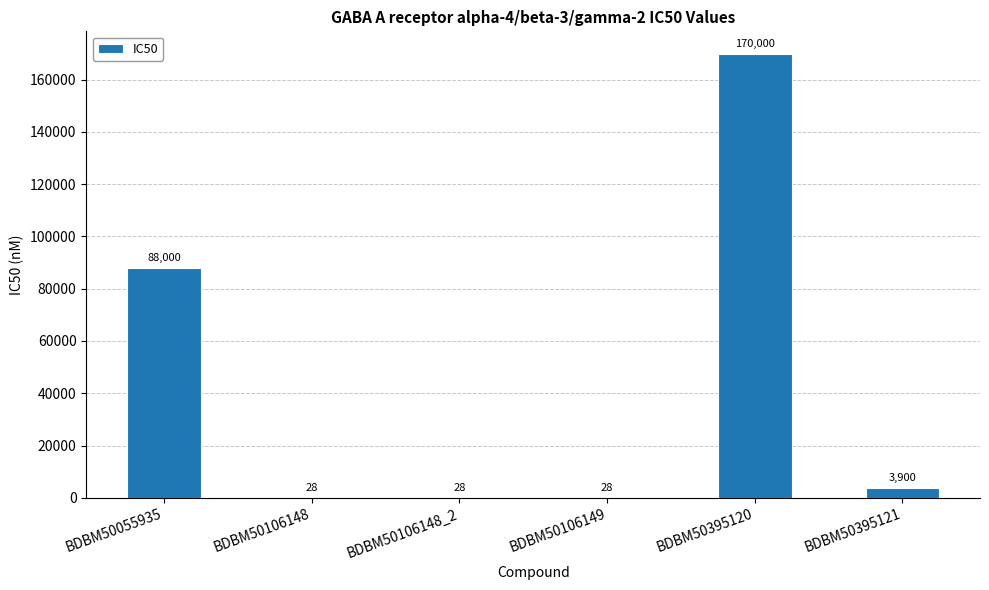

Which label corresponds to the largest value in the chart?

BDBM50395120